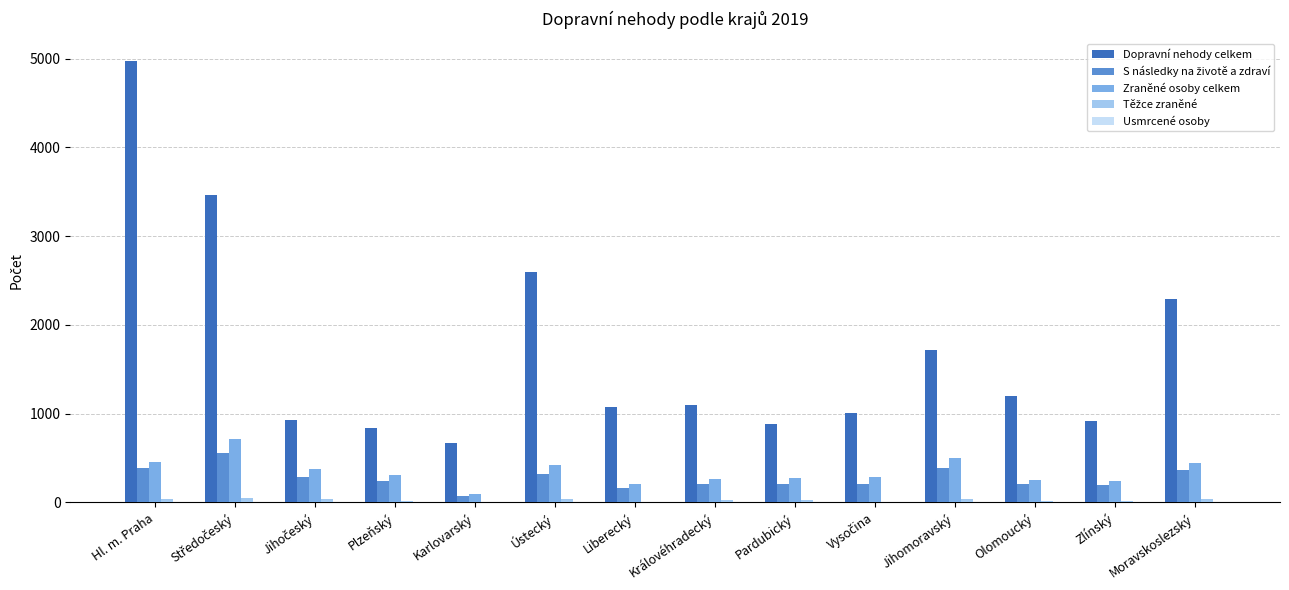

Which series changed the most between Karlovarský and Olomoucký?

Dopravní nehody celkem